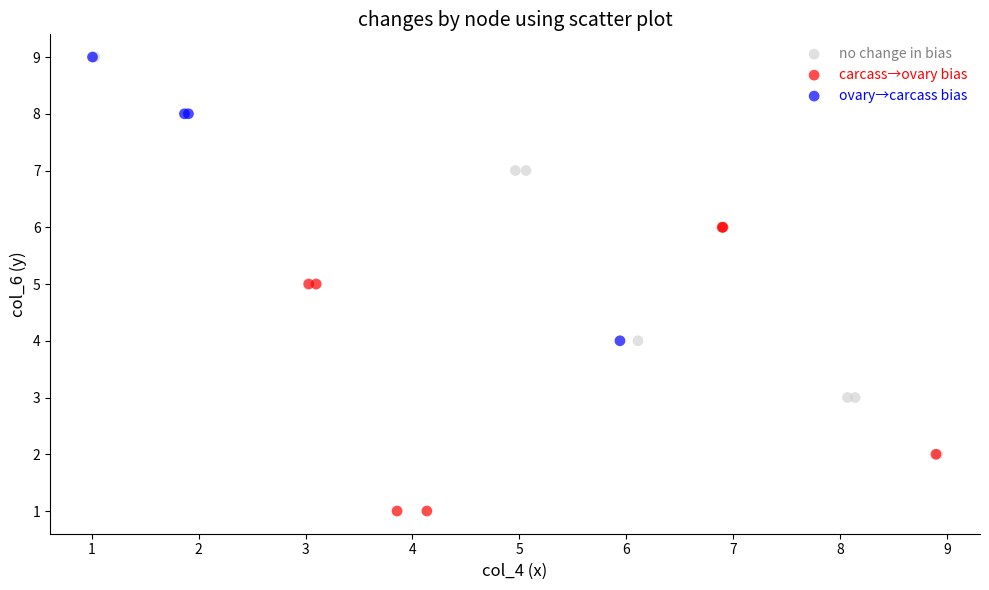

Which series has the widest spread of Y values?

no change in bias